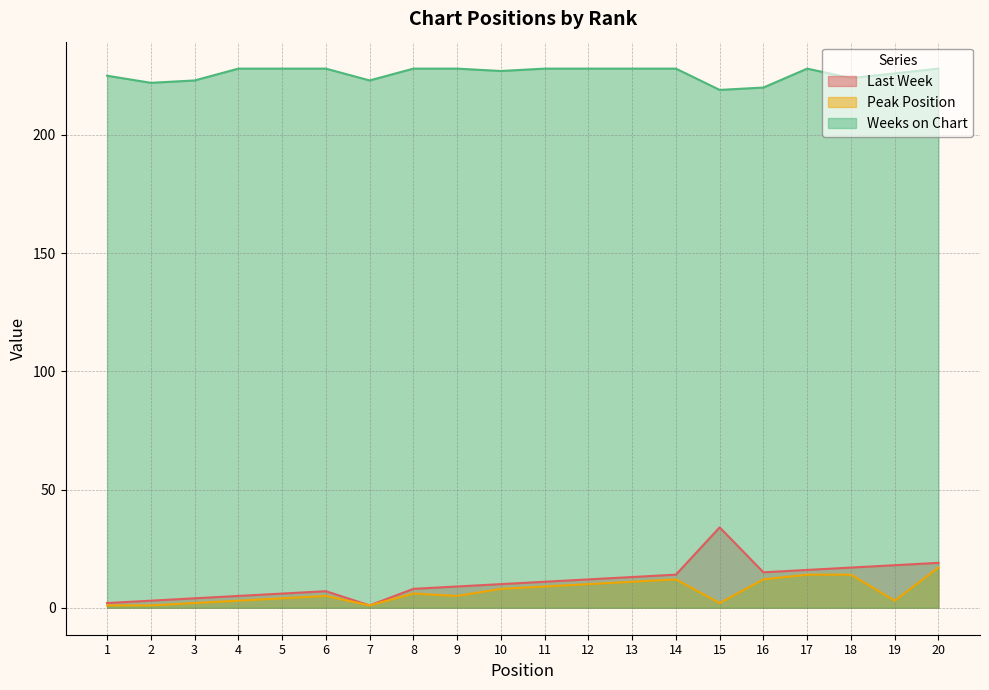

True or false: Last Week and Weeks on Chart cross at least once.

False